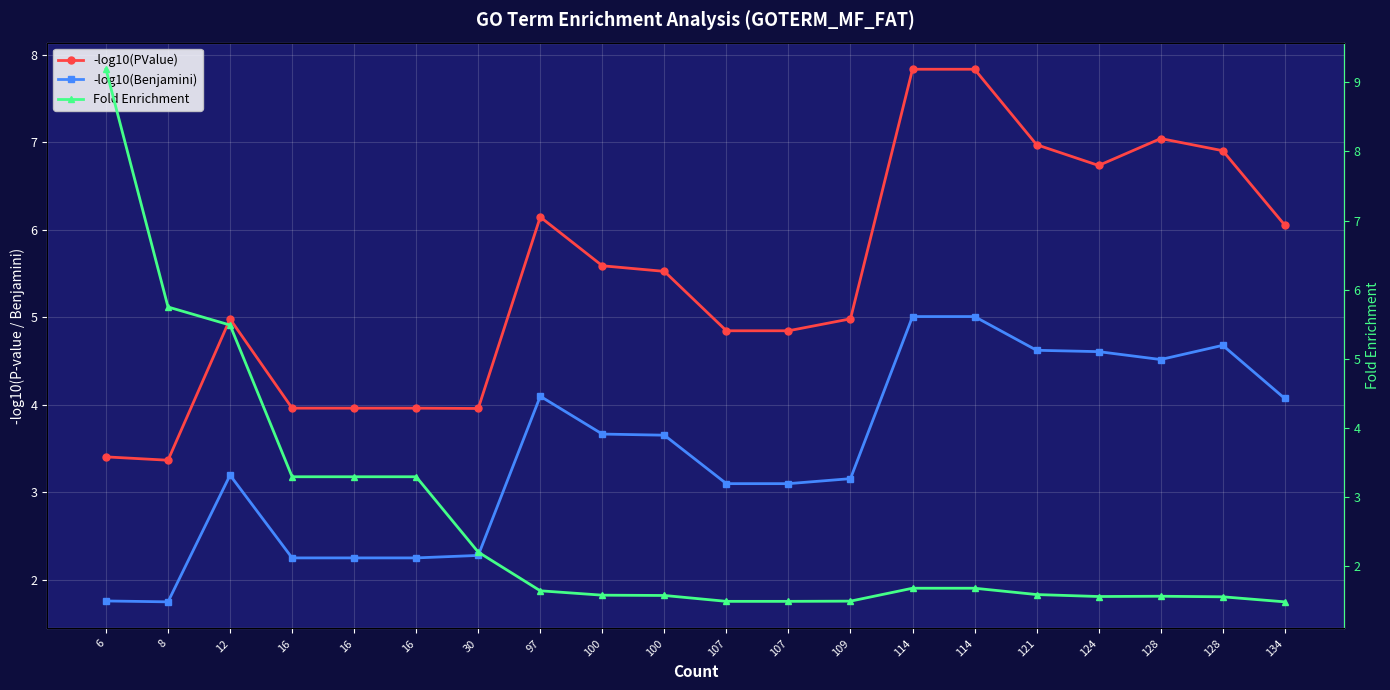

What is the sum of all -log10(PValue) values?

108.9